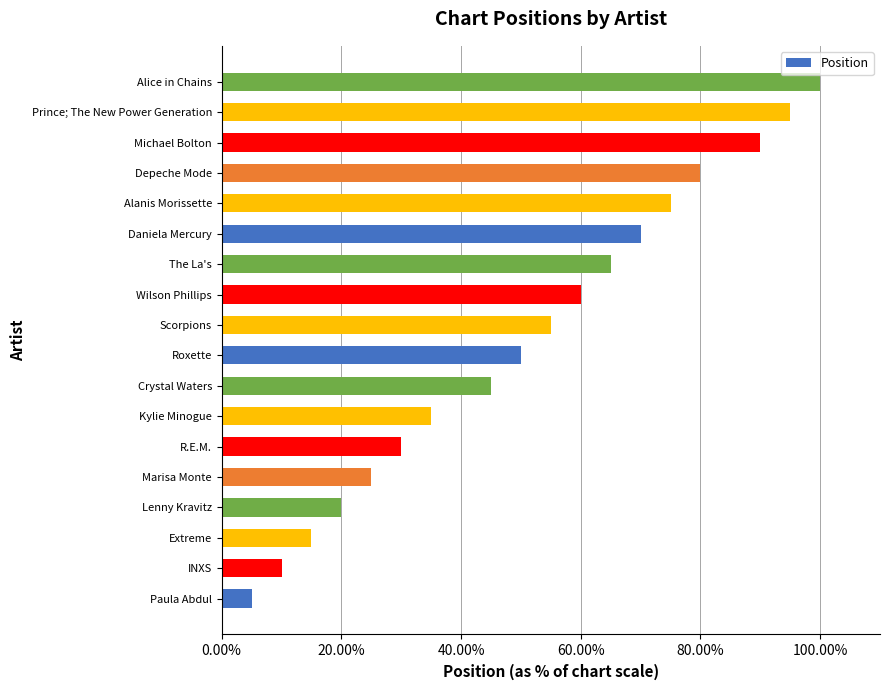

Is it true that the value at Alanis Morissette is 75.0?

True